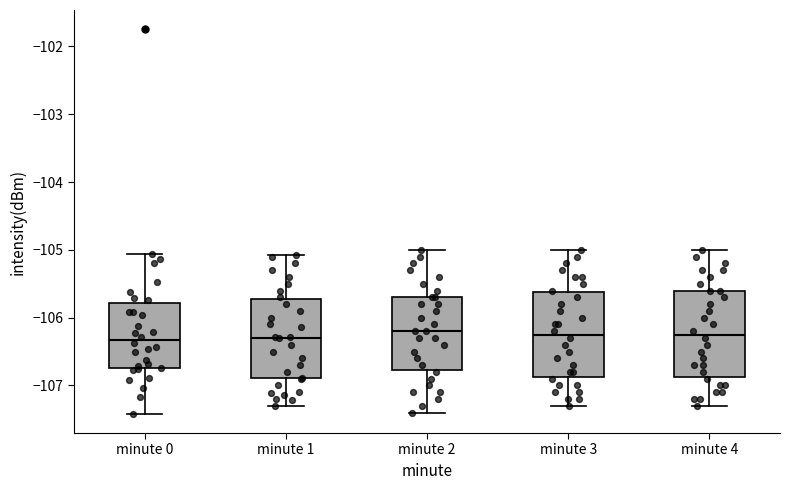

Reading left to right, transcribe this box plot: for each box, give where its median line is, the range the box spans, and where its two whiskers end, as read against the y-axis. The values are not printed on the chart, so give them approximately, as read against the axis.

minute 0: median -106.3, box -106.7 to -105.8, whiskers -107.4 to -105.1
minute 1: median -106.3, box -106.9 to -105.7, whiskers -107.3 to -105.1
minute 2: median -106.2, box -106.8 to -105.7, whiskers -107.4 to -105.0
minute 3: median -106.2, box -106.9 to -105.6, whiskers -107.3 to -105.0
minute 4: median -106.2, box -106.9 to -105.6, whiskers -107.3 to -105.0